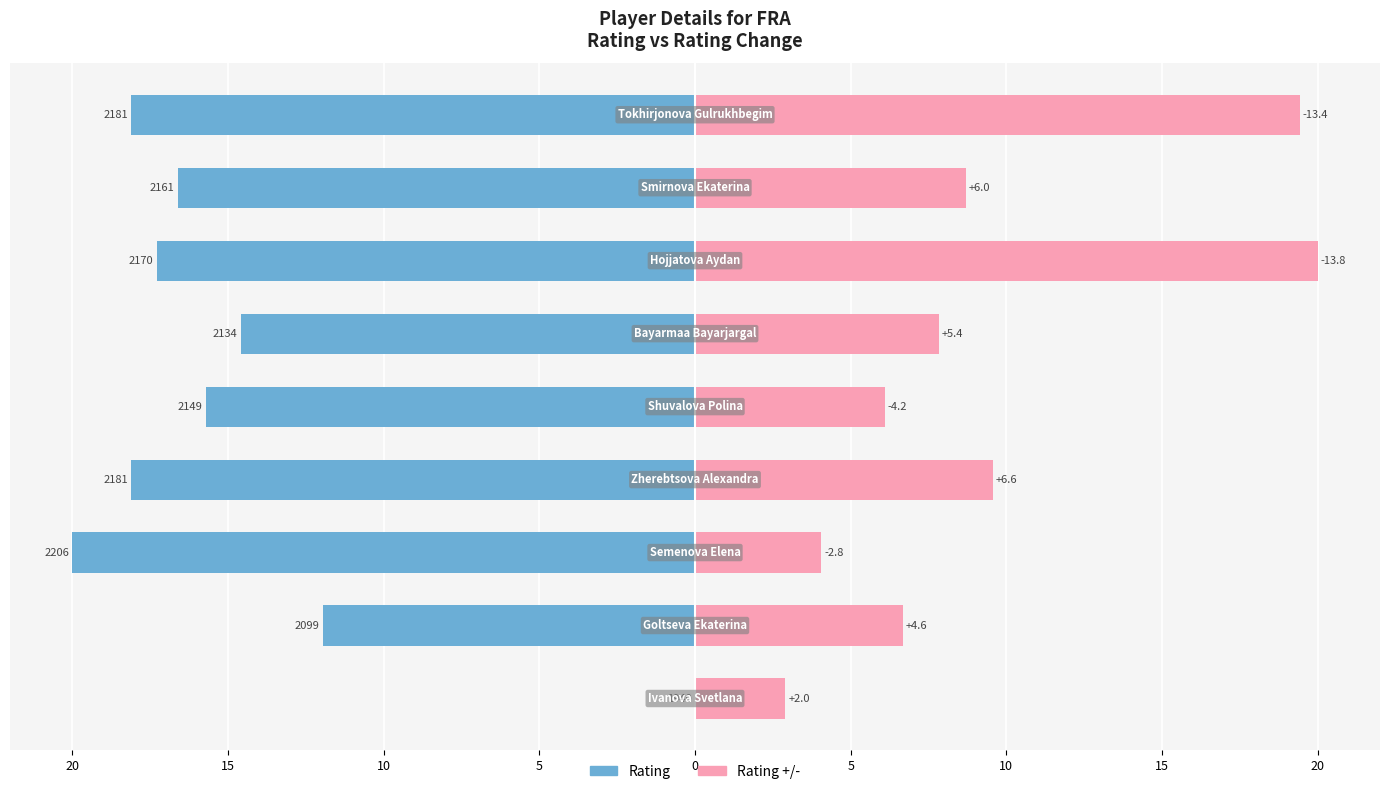

At 0, list the series in order from largest to smallest.

Rating +/-  (normalized), Rating (normalized)